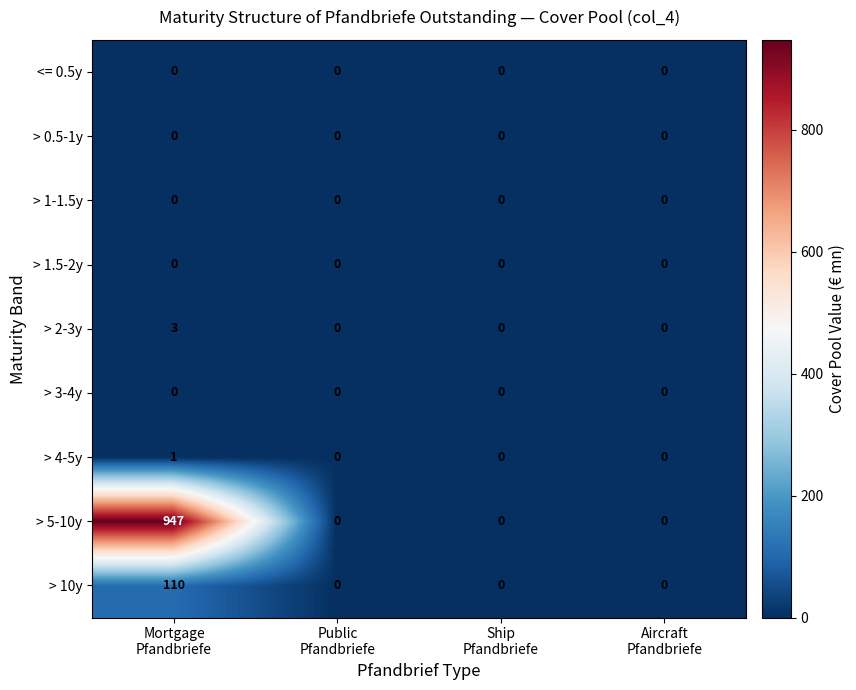

Which series has the widest spread of values?

> 5-10y